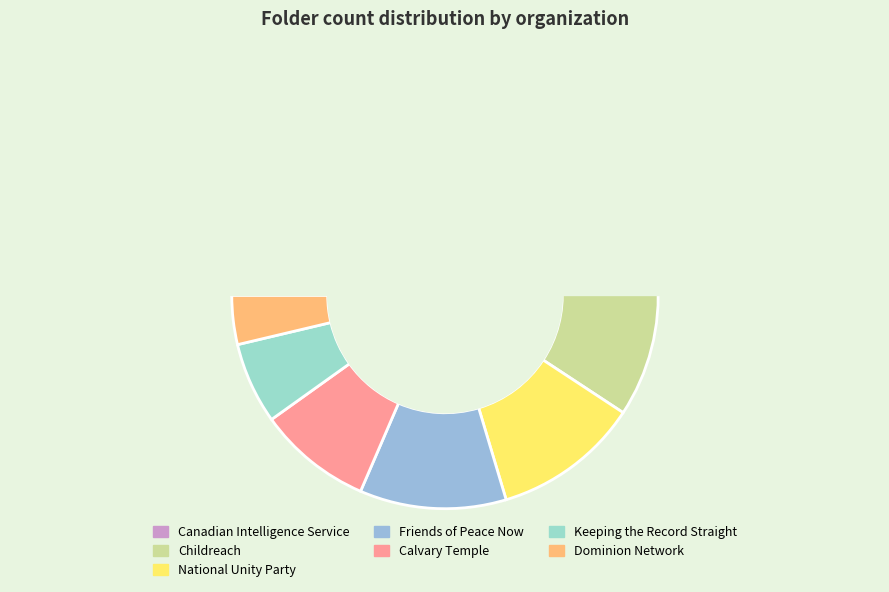

What is the change in value from Calvary Temple to Dominion Network?

-4